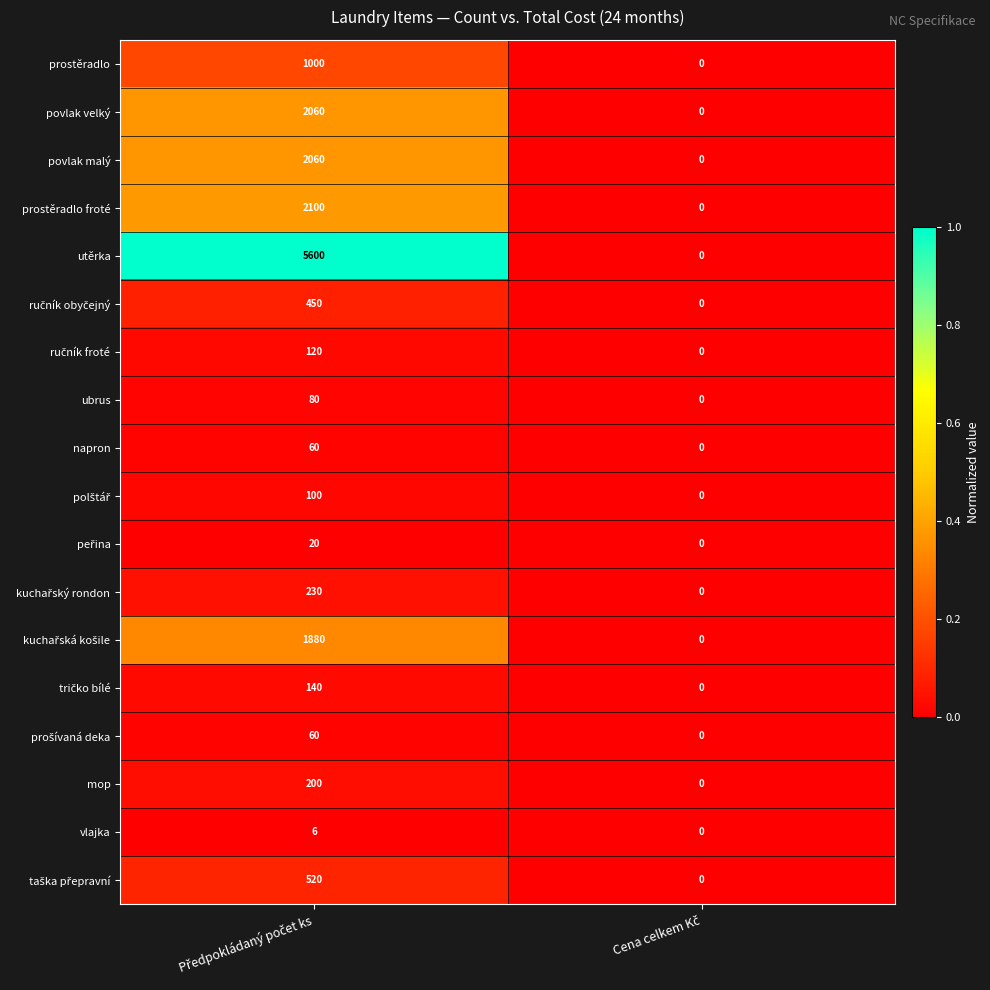

What is the difference between the maximum and minimum values in the povlak malý series?

2060